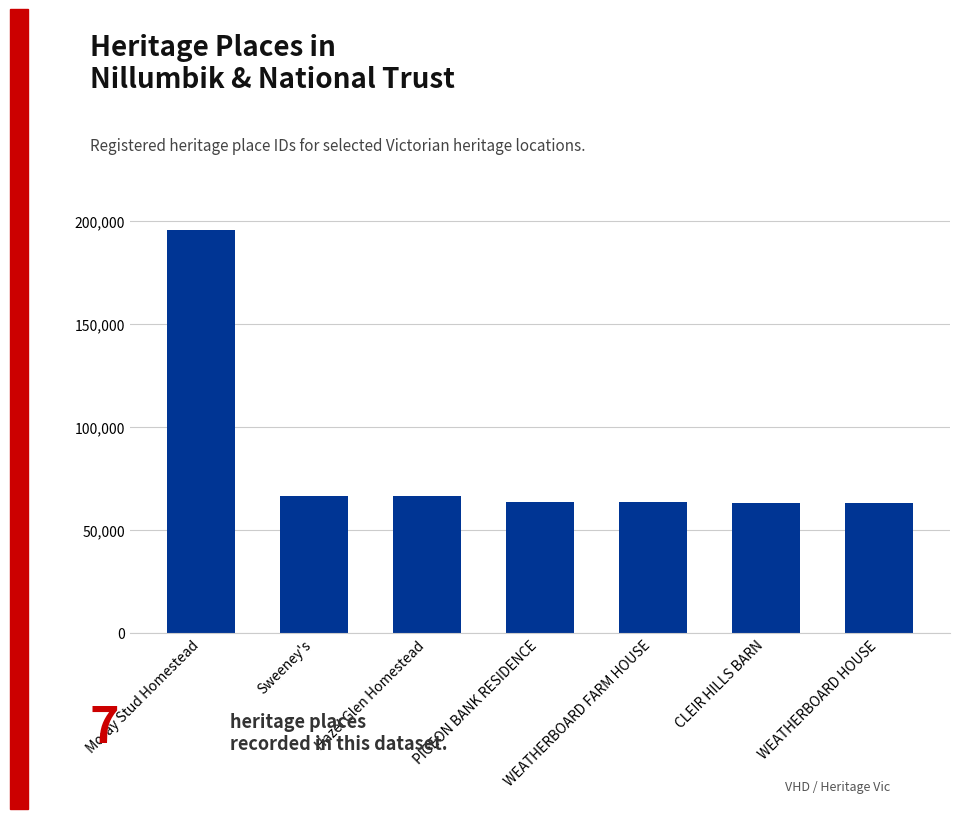

What is the difference between the second highest and second lowest values?

3062